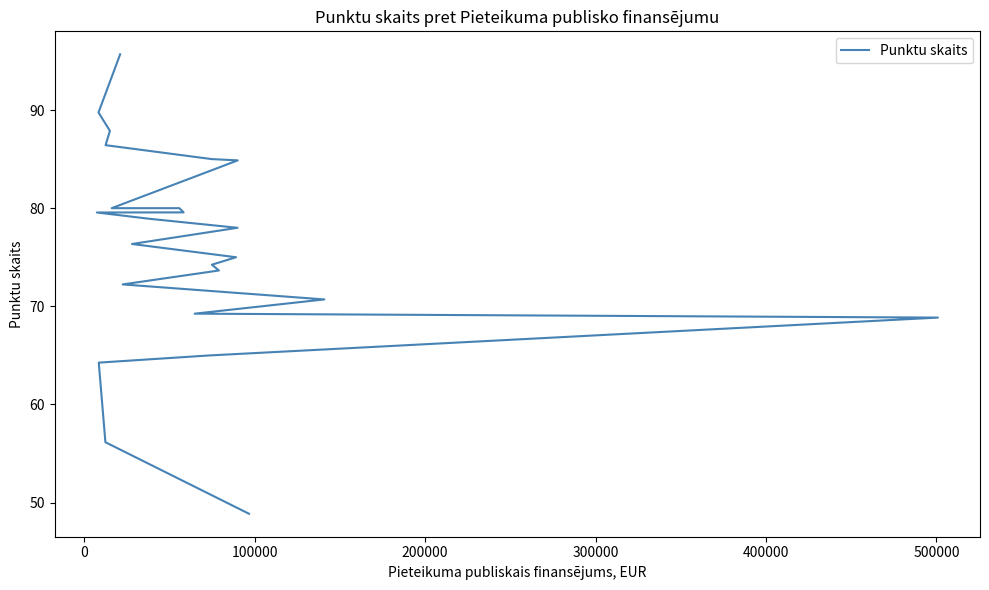

How many distinct data groups are displayed?

1